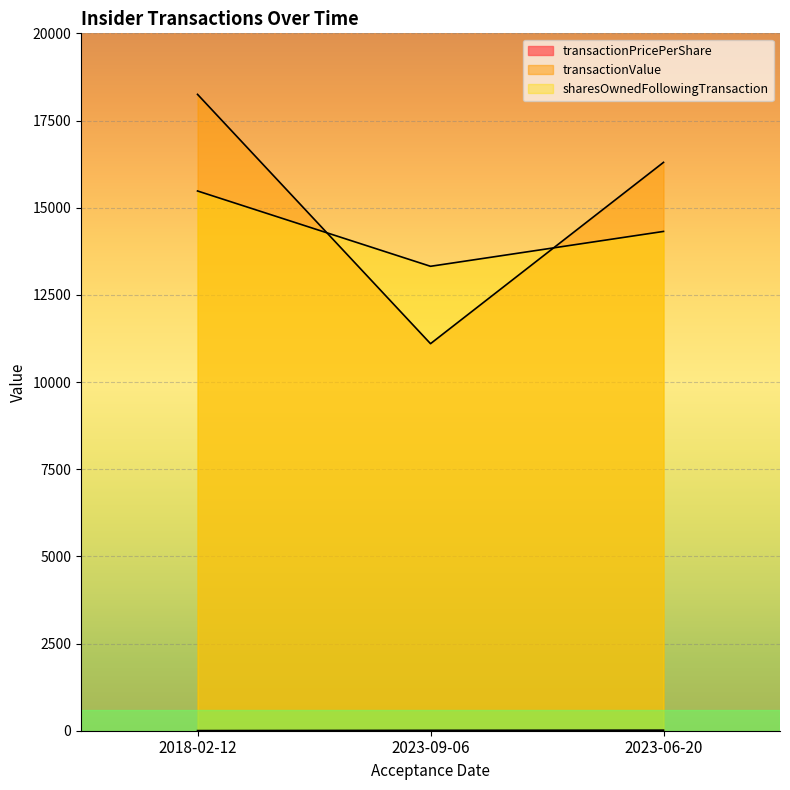

What are all the series names shown in the legend?

transactionPricePerShare, transactionValue, sharesOwnedFollowingTransaction